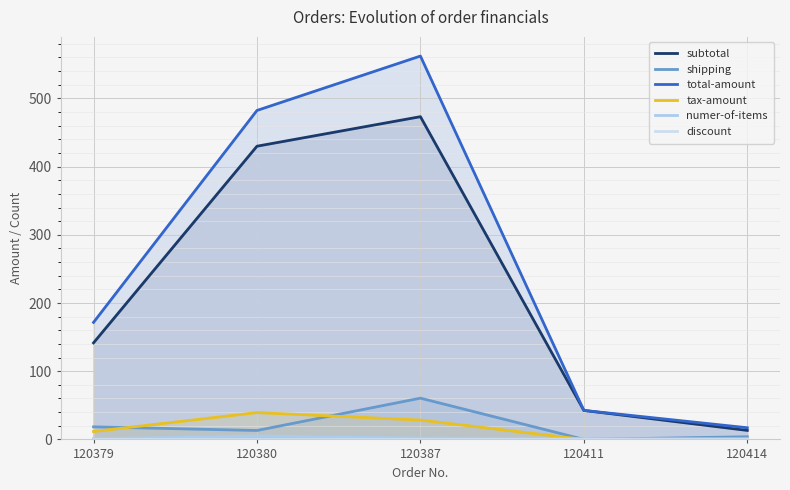

Rank the categories by total-amount value from lowest to highest.

120414, 120411, 120379, 120380, 120387